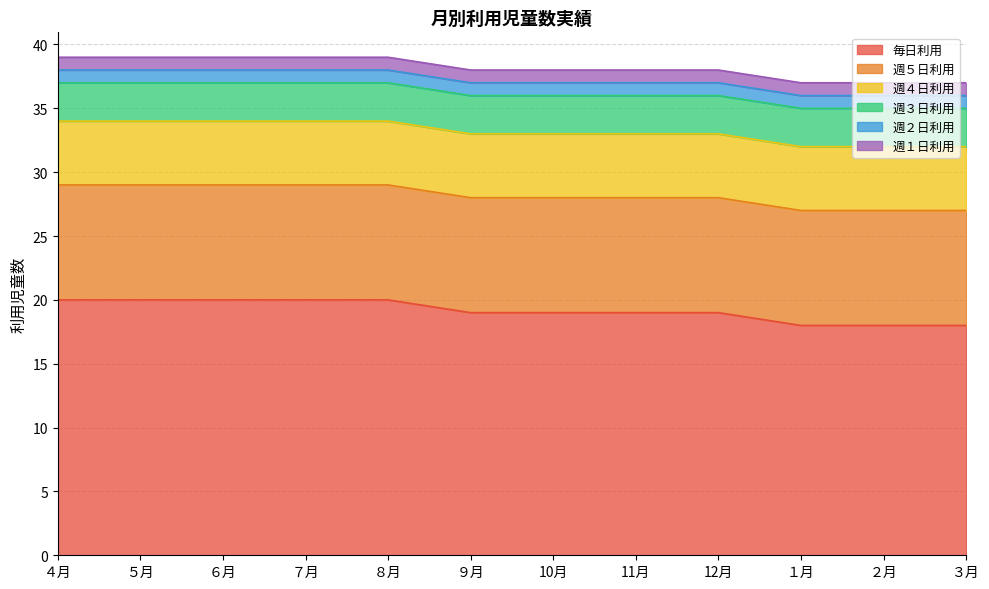

At which label is 週４日利用 closest to 5?

４月